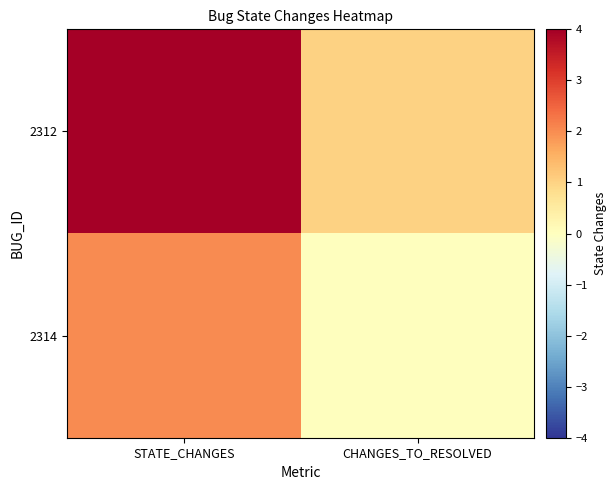

Which series has the largest total across all categories?

2312